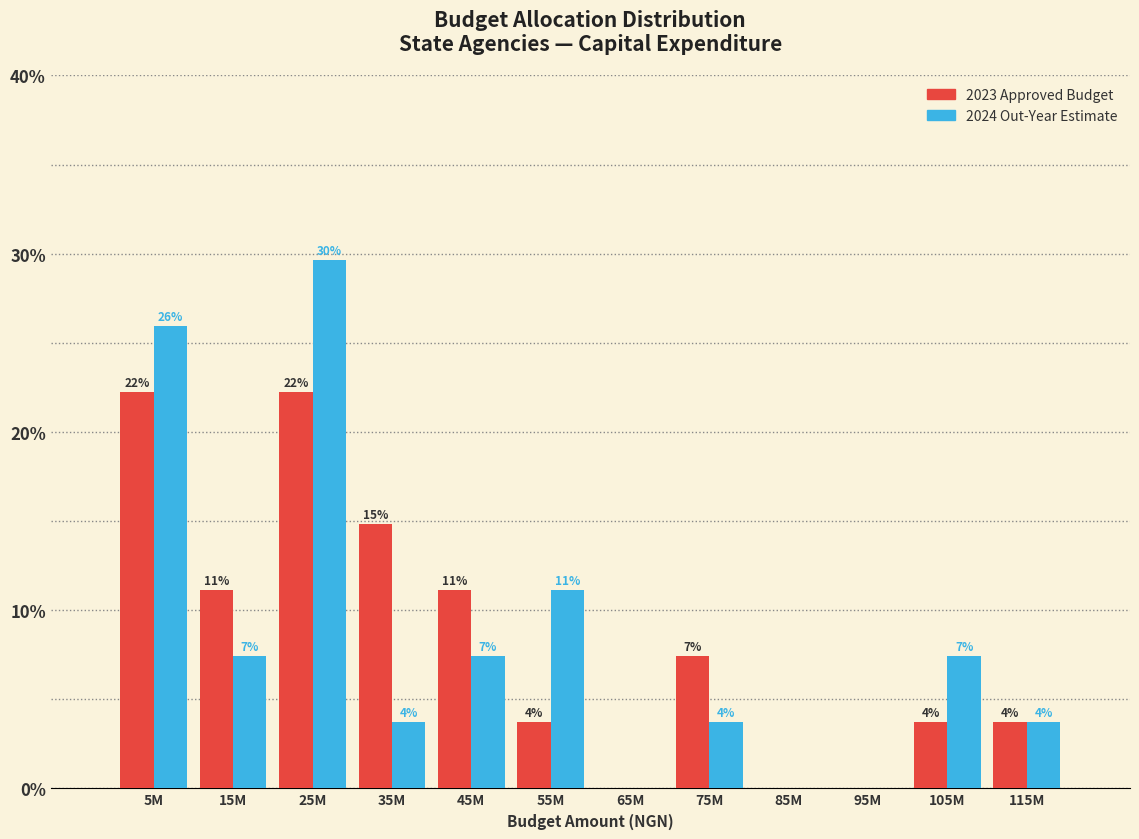

What are all the series names shown in the legend?

2023 Approved Budget, 2024 Out-Year Estimate